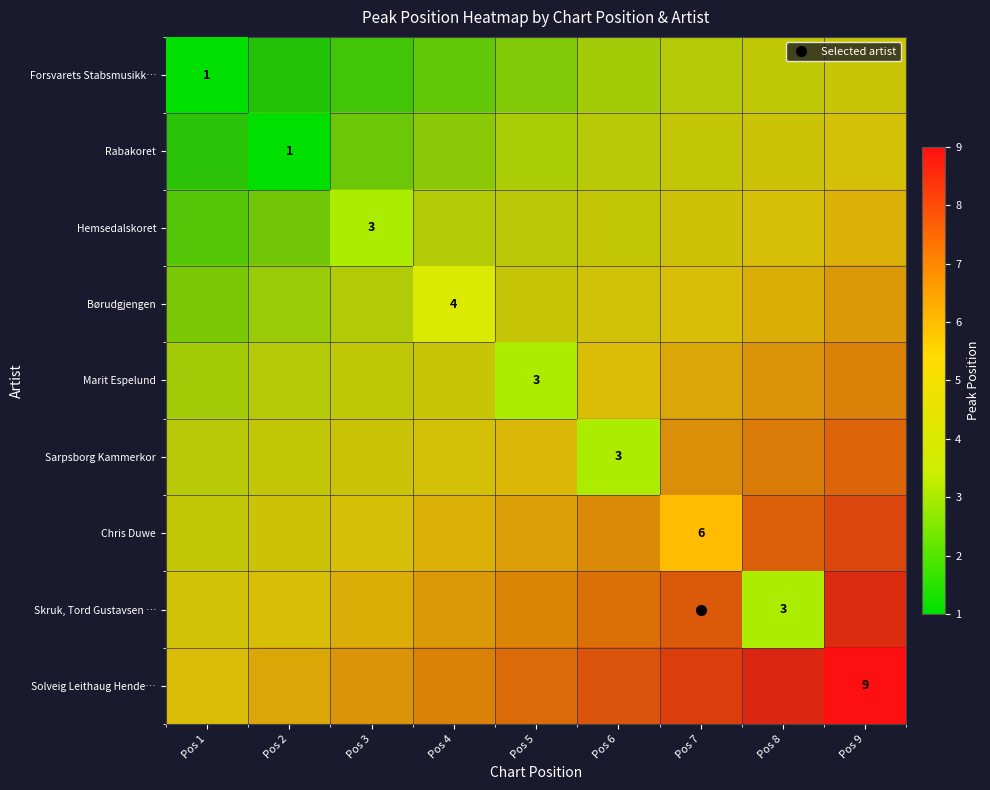

At which label does Chris Duwe reach its peak?

Pos 9